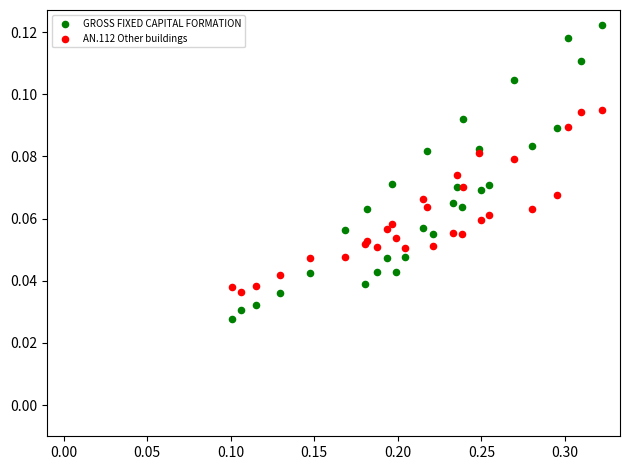

Which series contains the highest Y value?

GROSS FIXED CAPITAL FORMATION